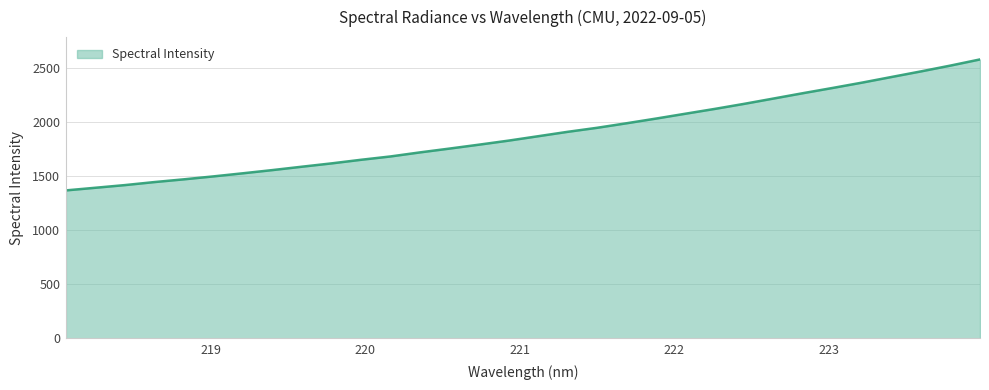

What is the minimum value shown in the chart?

1367.7